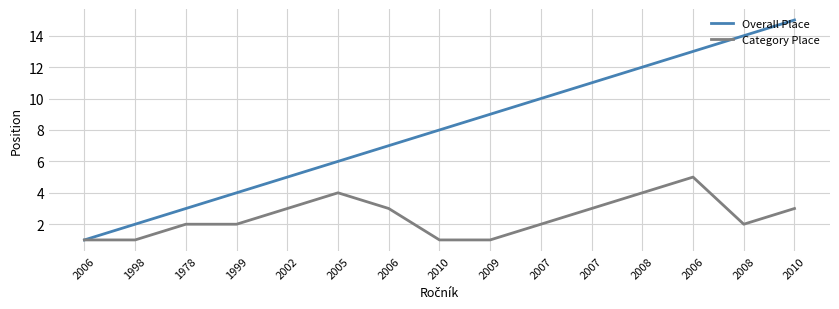

Read the Overall Place value at 1999.

4